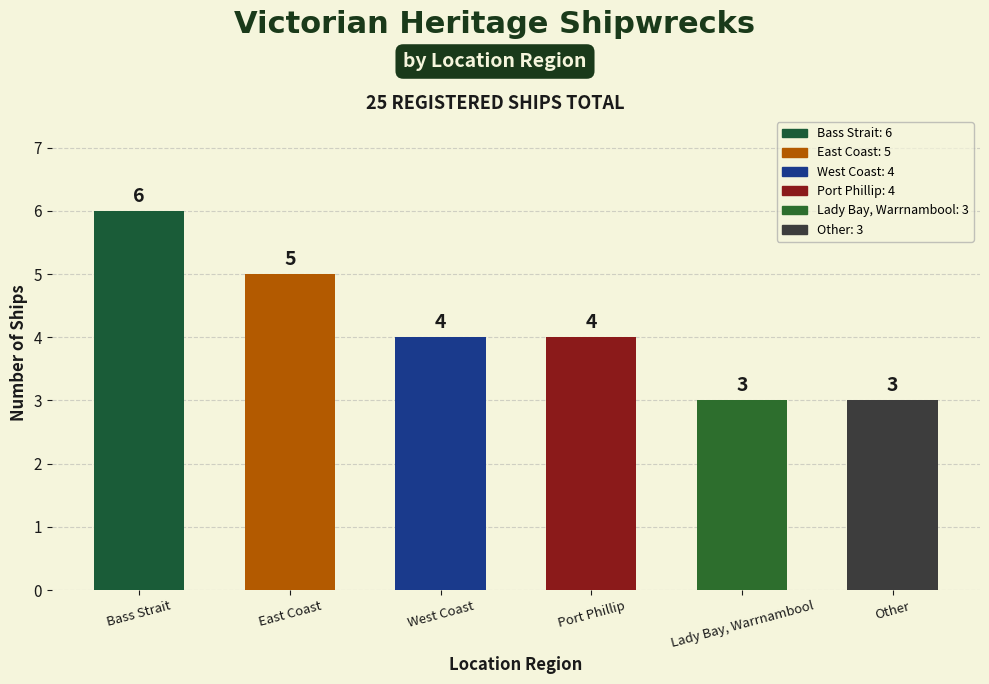

What is the maximum value shown in the chart?

6